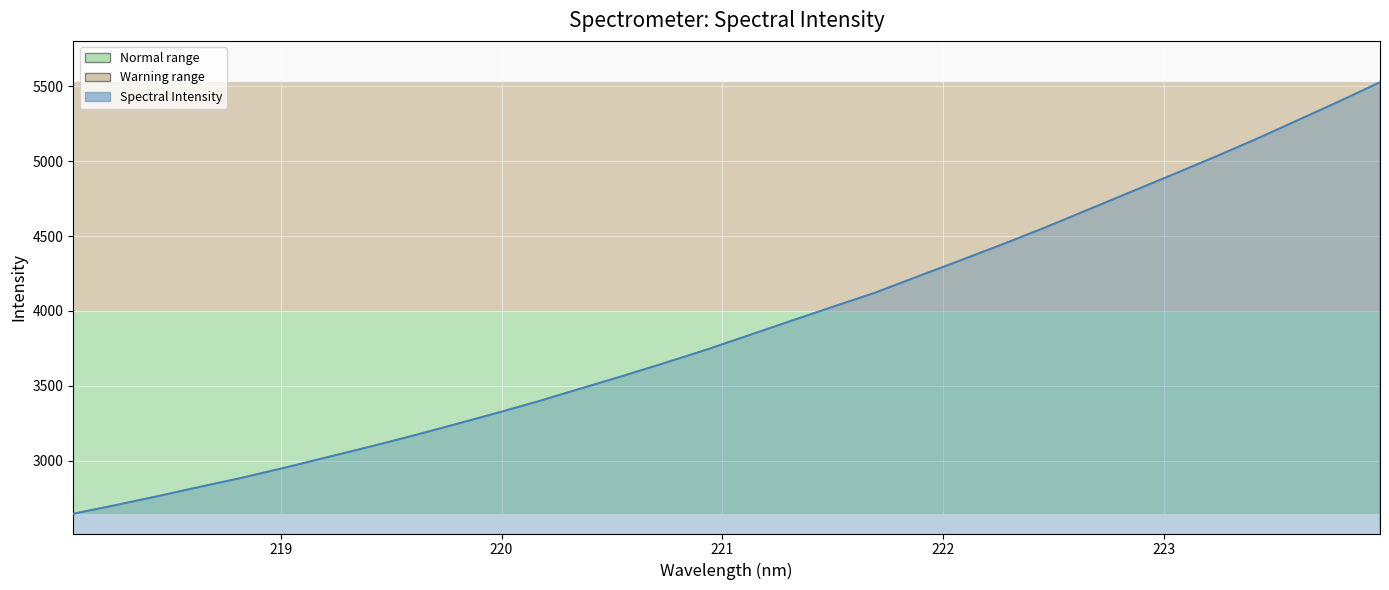

What is the difference between the maximum and minimum values?

2883.9